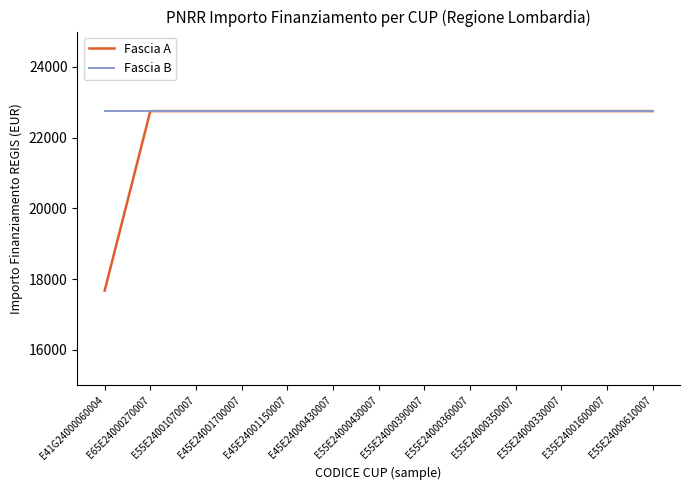

Count the number of data series in this chart.

2